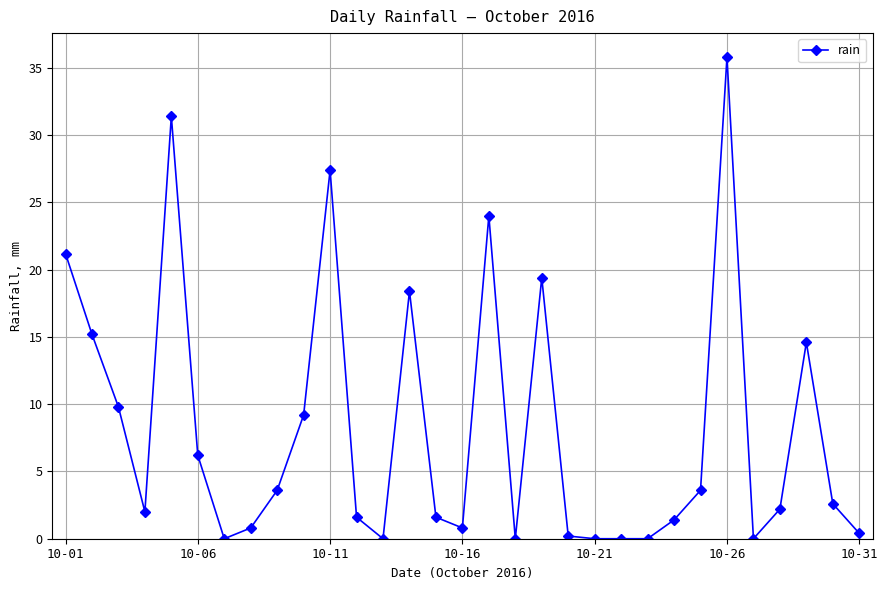

What is the difference between the maximum and minimum values?

35.8